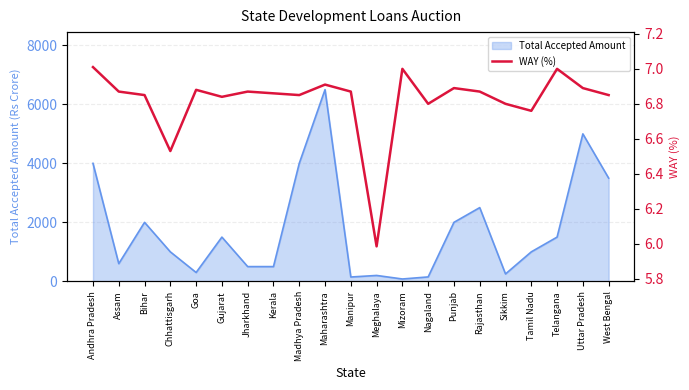

Between Jharkhand and Punjab, which is larger?

Punjab